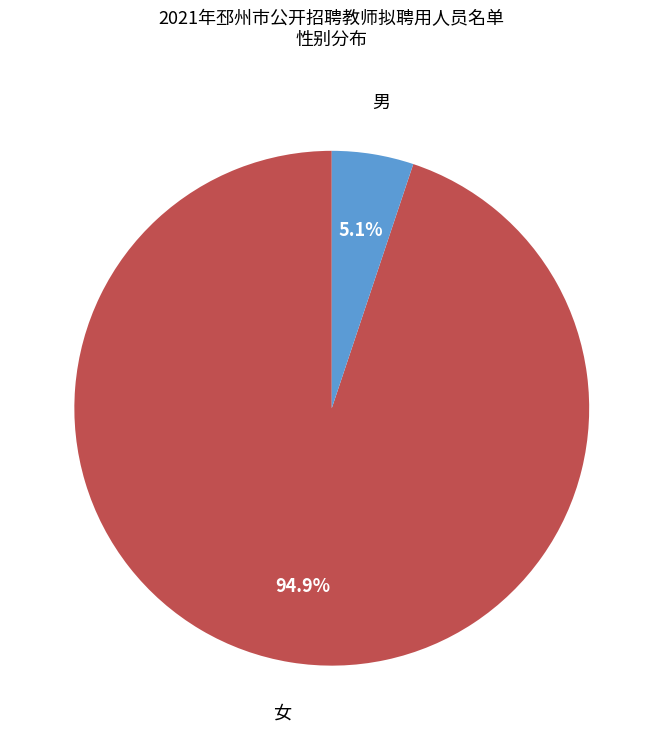

Is there a majority slice in this chart?

Yes